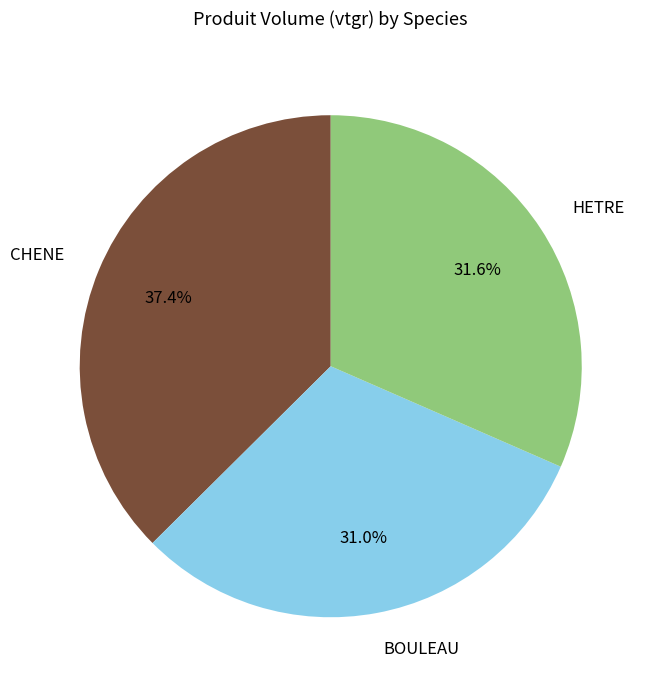

Rank the categories by value from lowest to highest.

BOULEAU, HETRE, CHENE